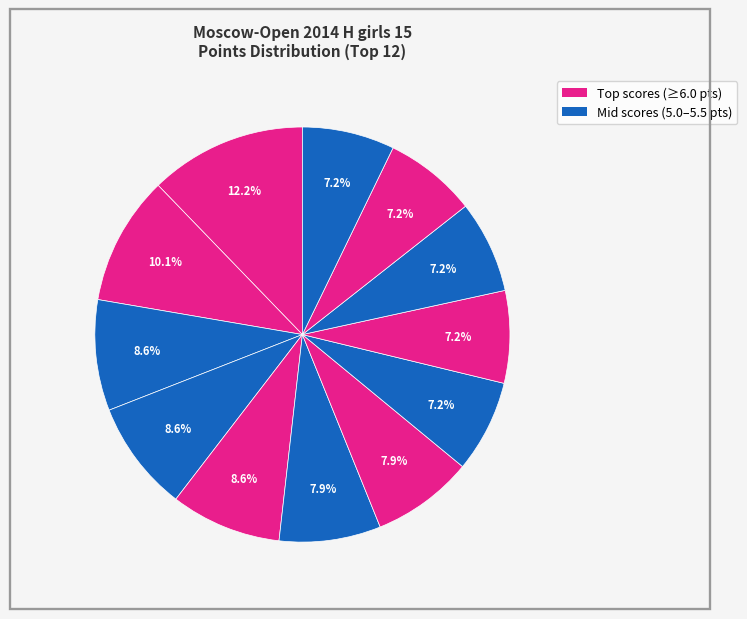

How many slices are in this pie chart?

12